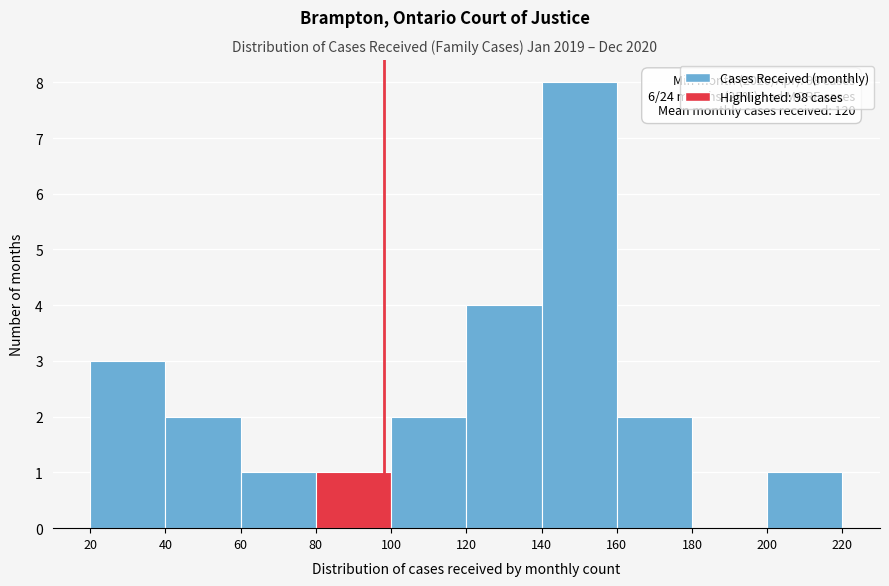

Over which range of the x-axis is the bar tallest?

140 to 160